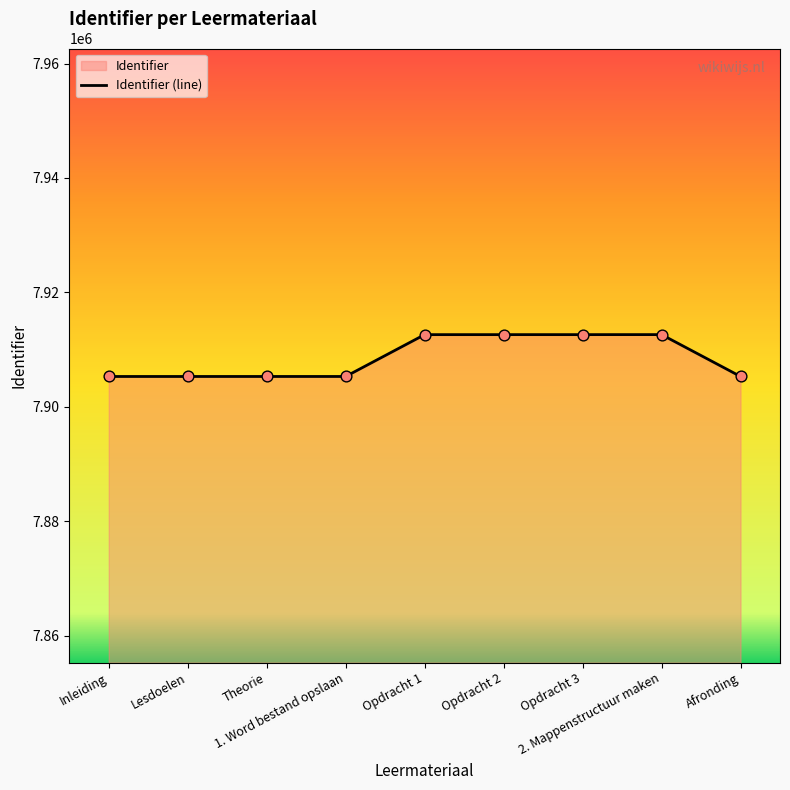

Approximately how many times larger is the value at Opdracht 3 compared to Lesdoelen?

1.0